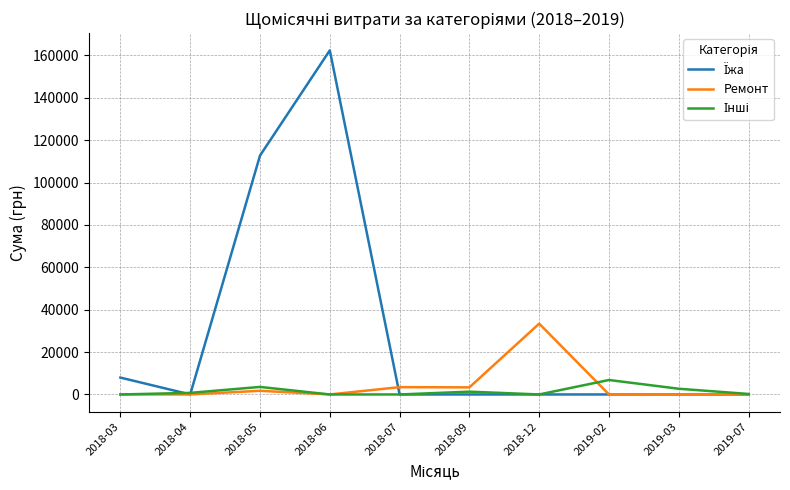

At which category is the sum across all series the highest?

2018-06